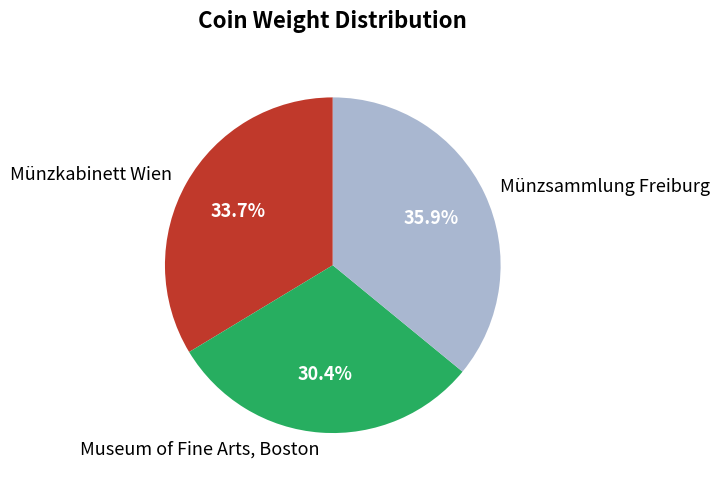

Does Museum of Fine Arts, Boston represent more than half of the total?

No